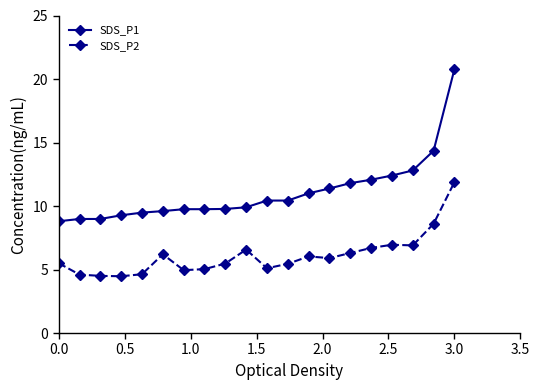

What is the maximum value for SDS_P2?

11.9